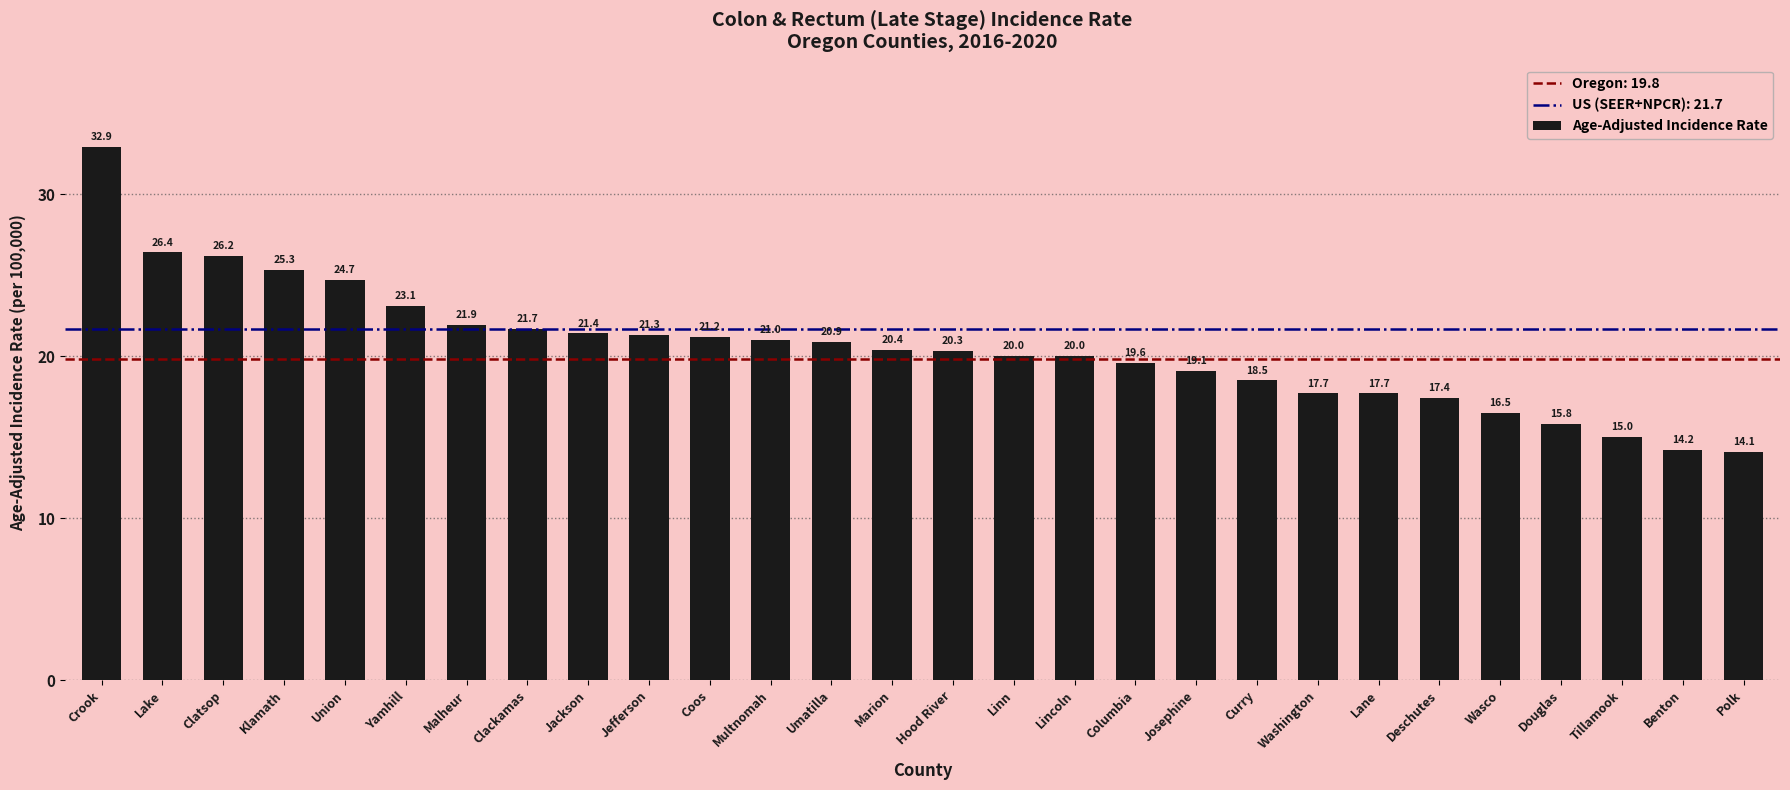

At which category does the chart reach its minimum across all series?

Polk